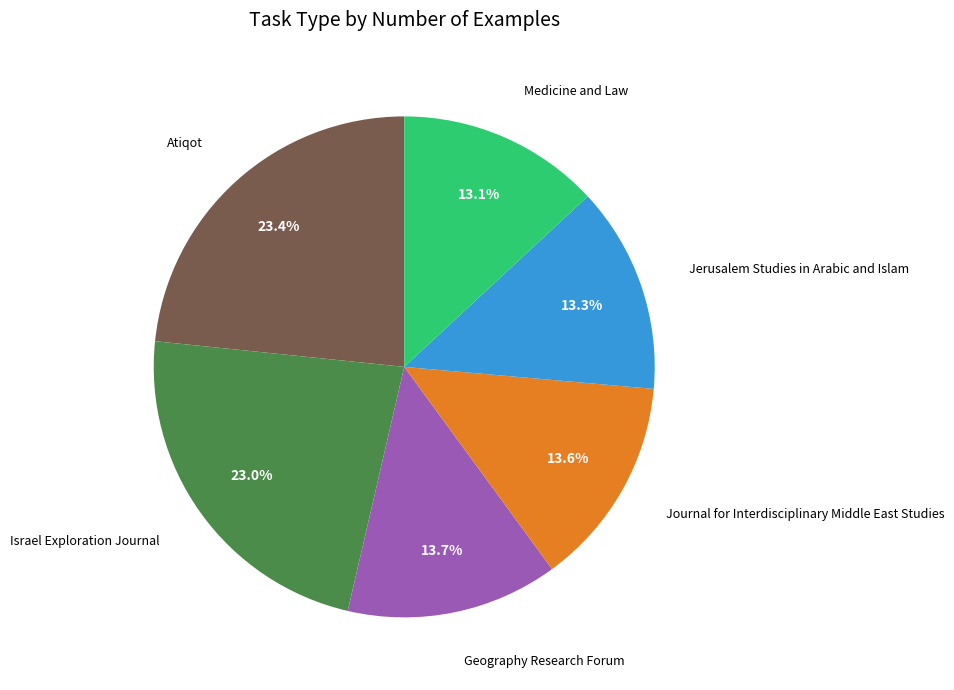

How many segments does this pie chart have?

6